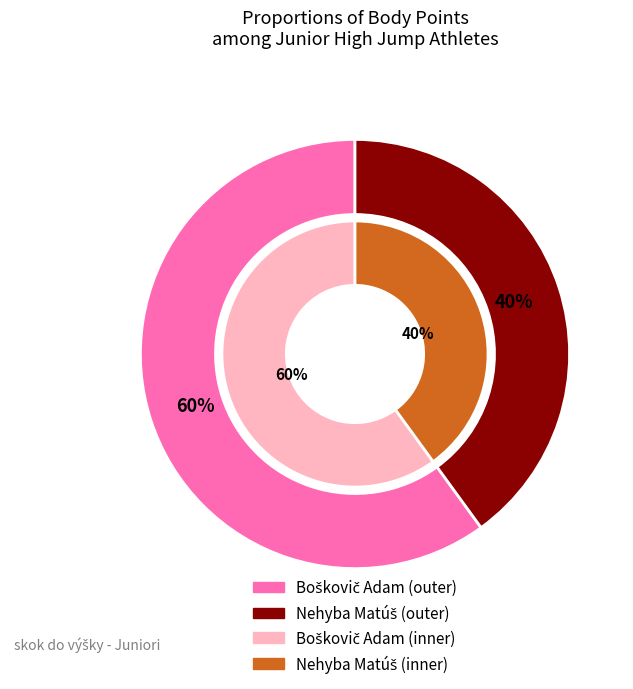

What is the ratio of the value at Nehyba Matúš to the value at Boškovič Adam?

0.7